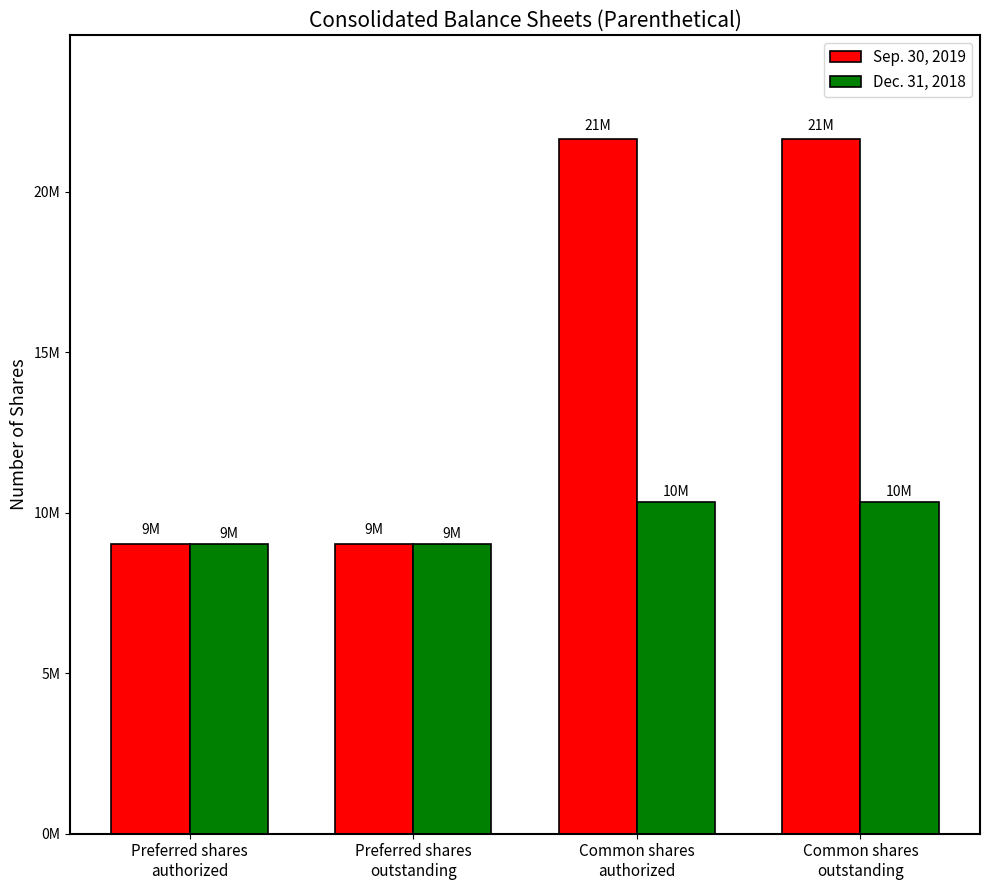

Is it true that Dec. 31, 2018 equals 10334745 at Common shares
outstanding?

True